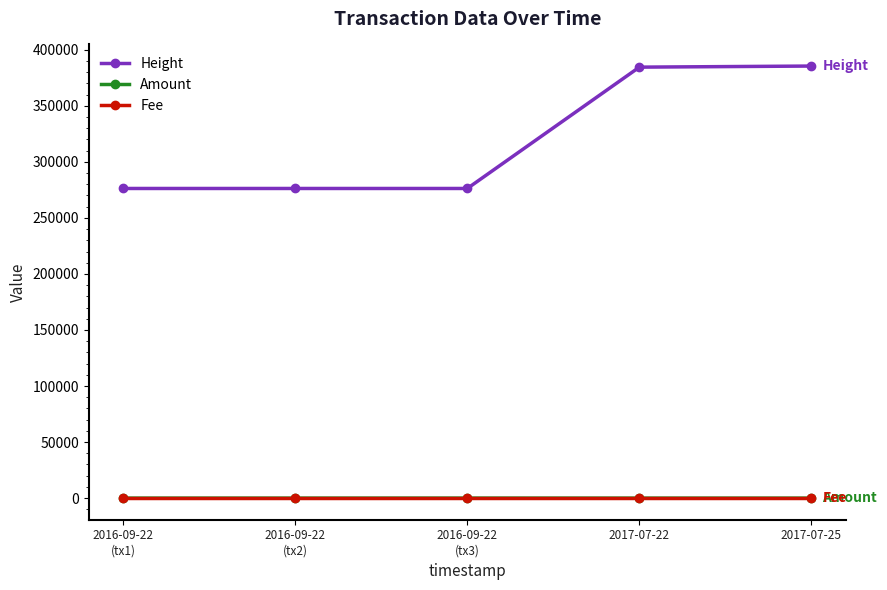

Which series has the largest range (max minus min)?

Height